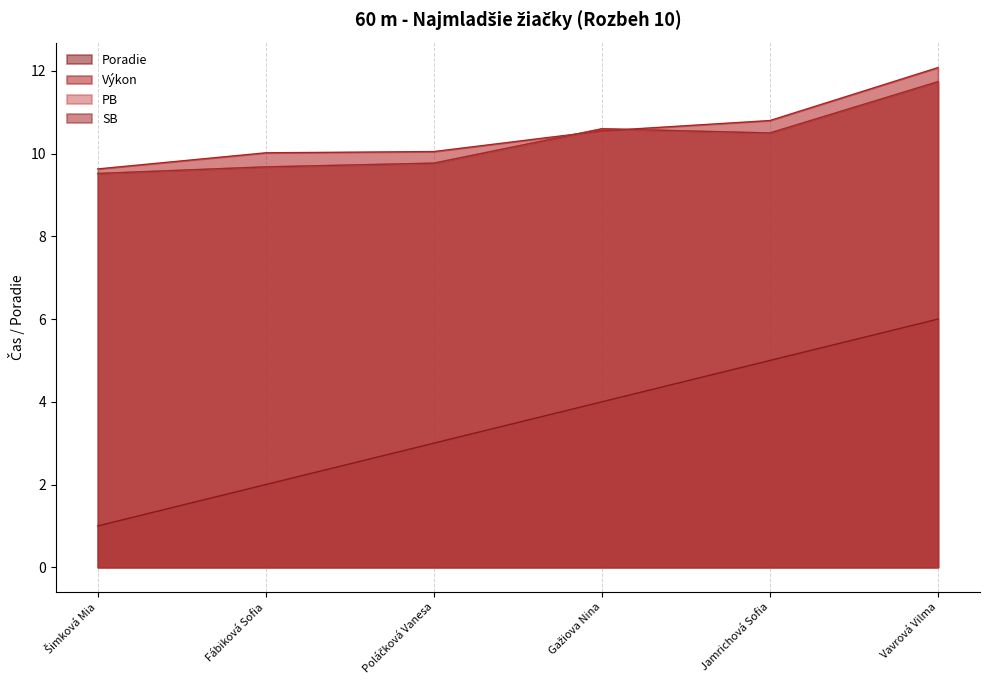

What is the smallest value displayed?

1.0